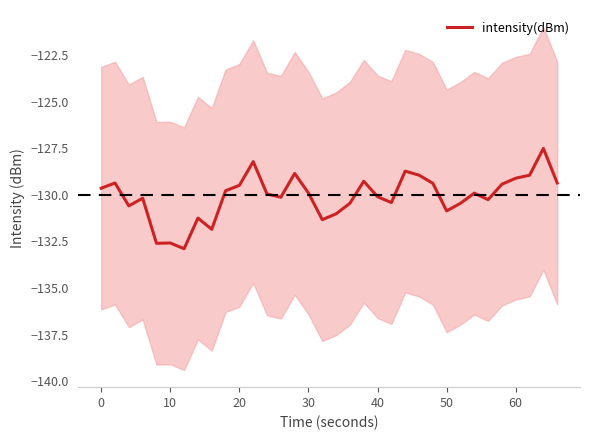

The value of intensity(dBm) at 10 is -224.0. True or false?

False